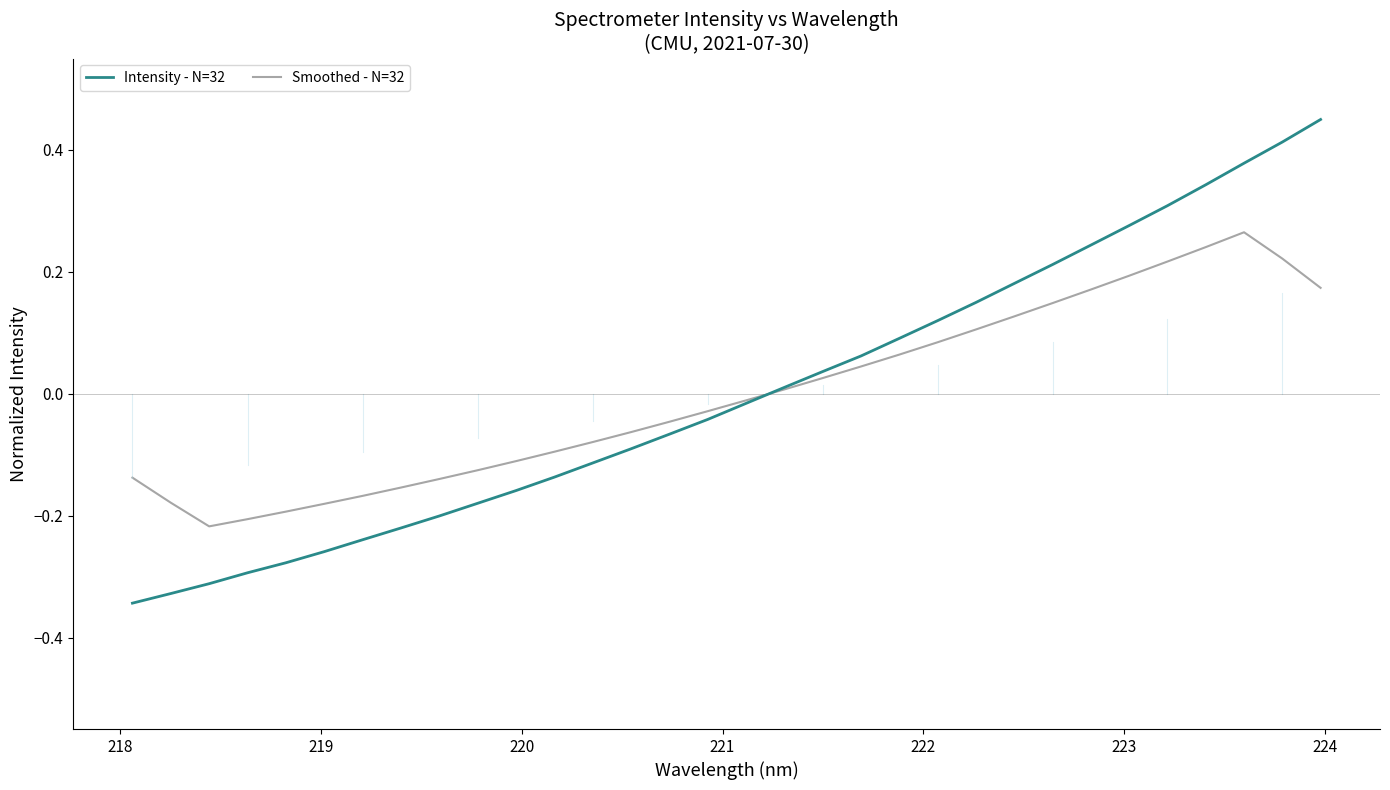

At how many categories does at least one series exceed 0?

15